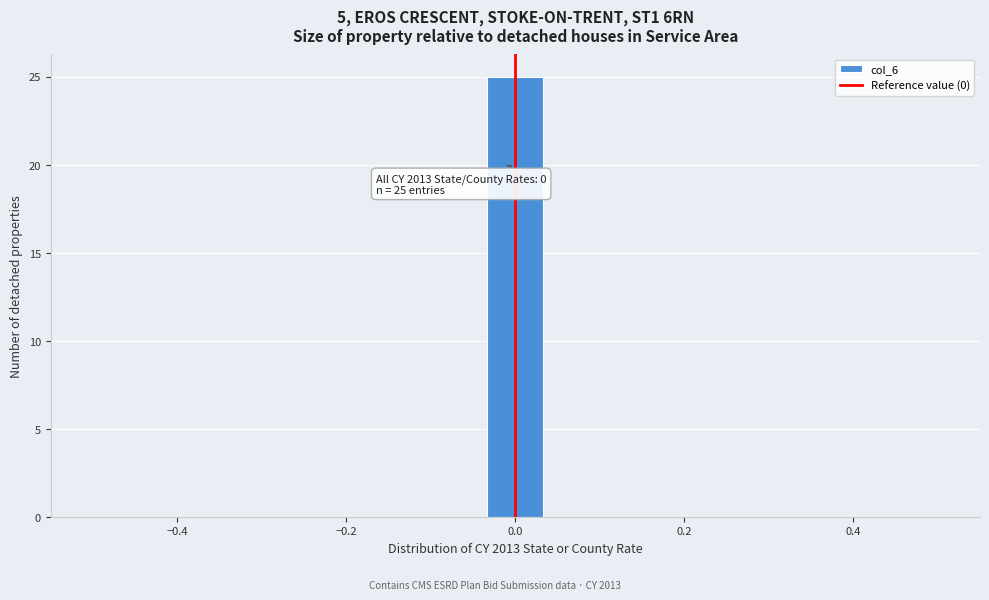

Read against the x-axis, roughly where is the centre of the tallest bar?

0.00